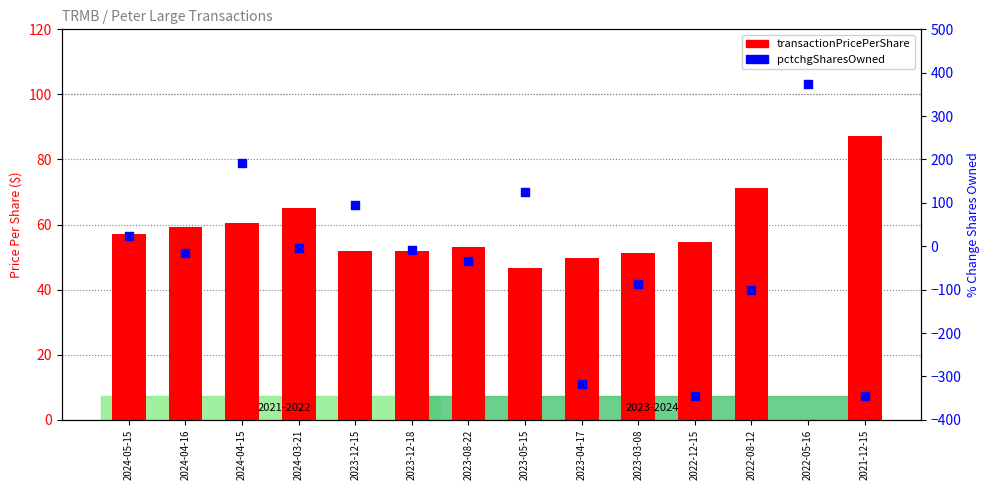

Which series has the largest total across all categories?

transactionPricePerShare